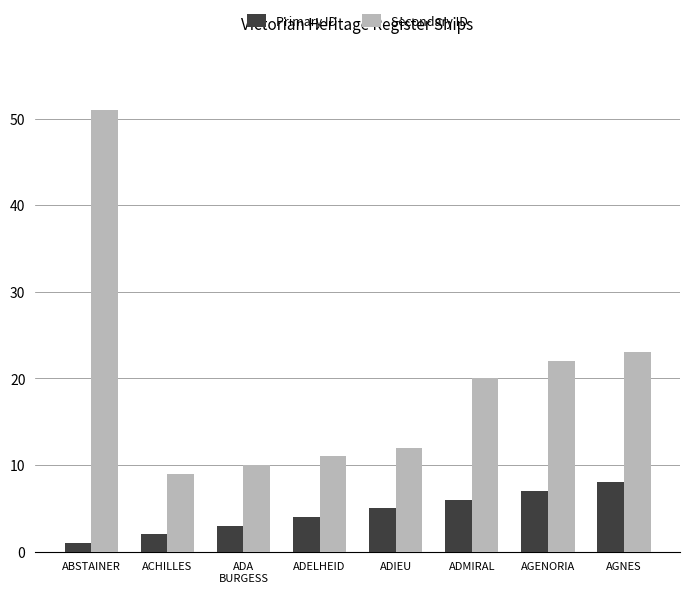

Which series has the largest total across all categories?

Secondary ID